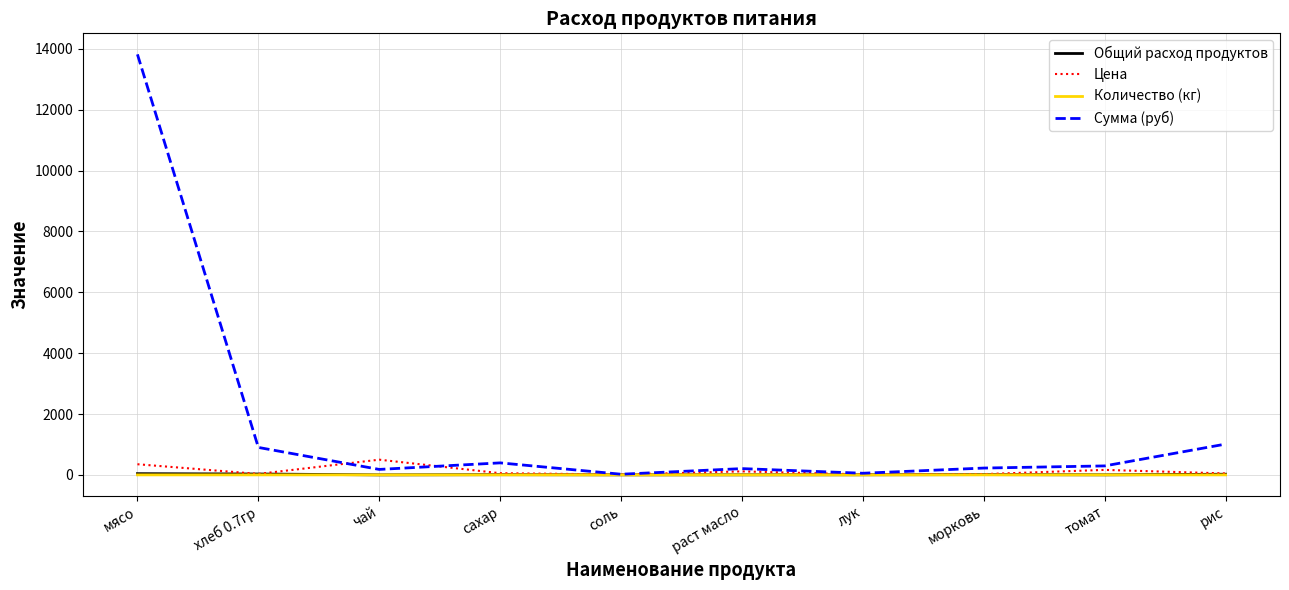

Between мясо and раст масло, which series saw the biggest shift?

Сумма (руб)